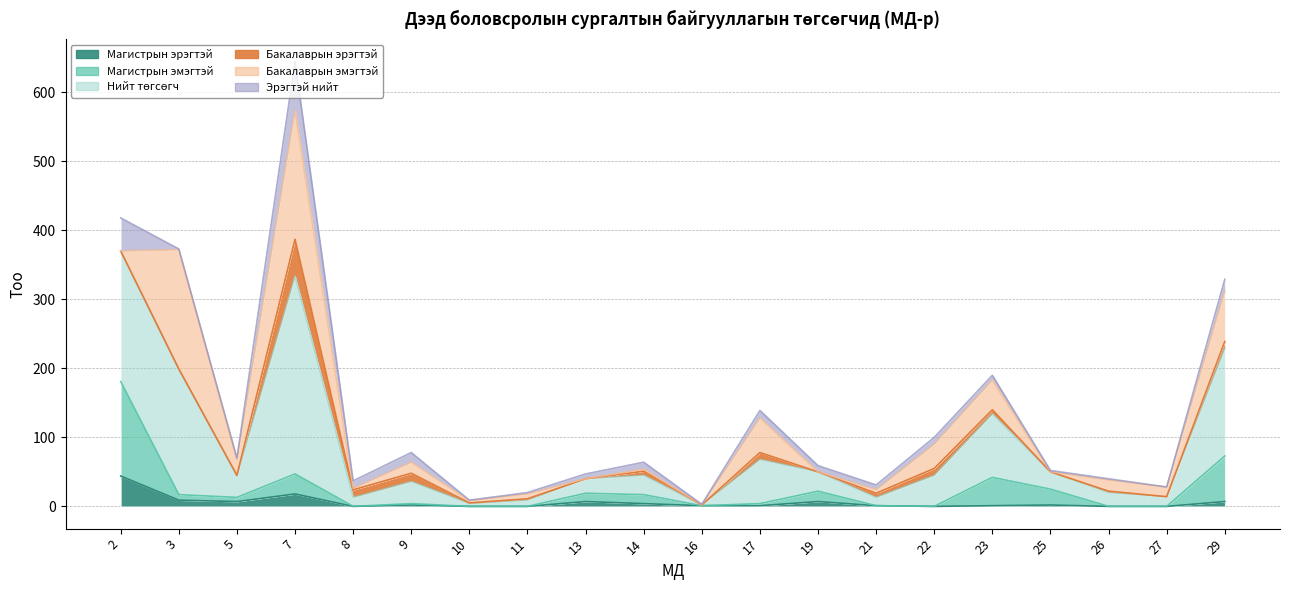

True or false: Магистрын эрэгтэй and Нийт төгсөгч intersect in this chart.

False